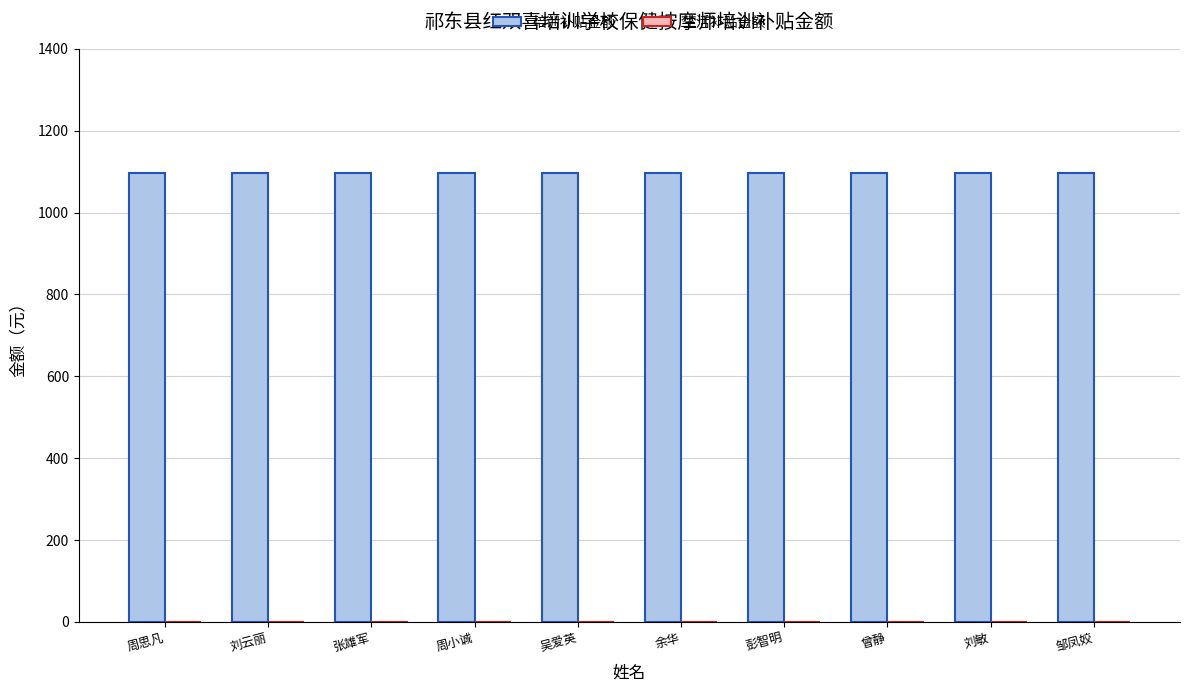

List the series in order of their peak value, highest first.

培训补贴金额, 生活补贴金额